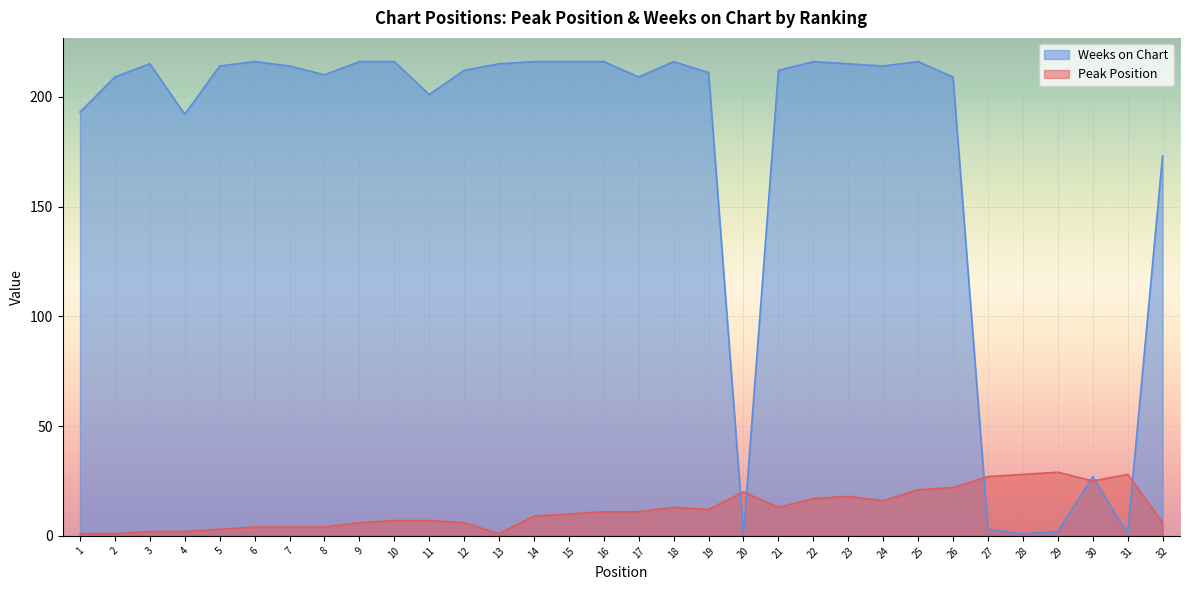

Which series has the largest range (max minus min)?

Weeks on Chart